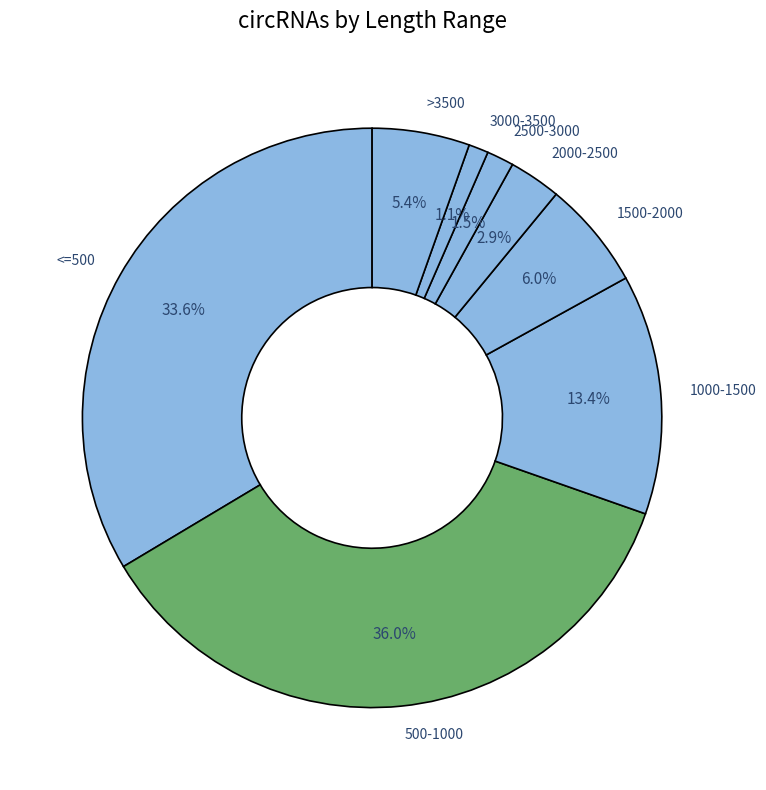

Which category has the biggest portion of the pie?

500-1000